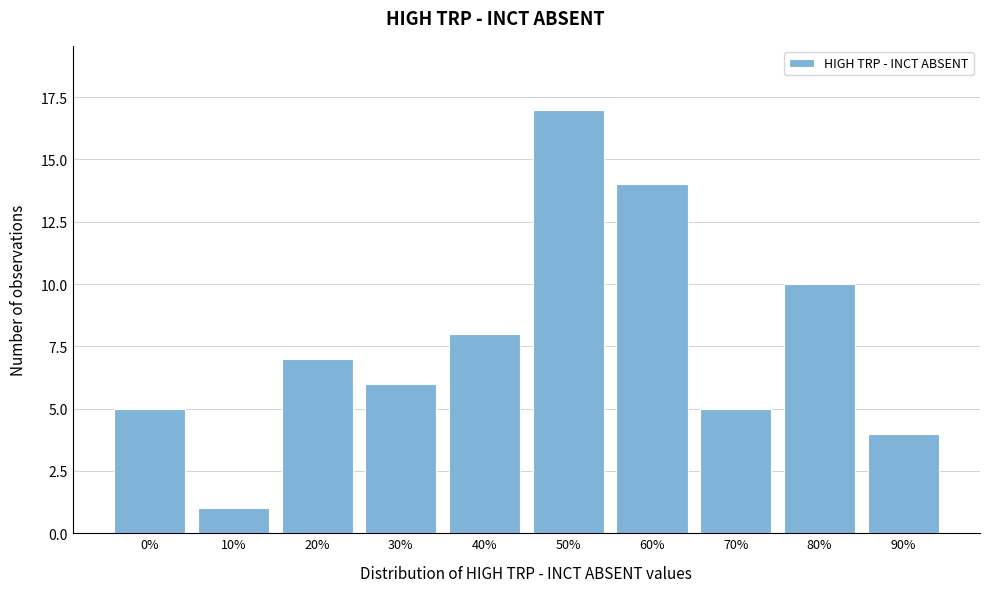

Reading right to left, list all the values displayed in this chart.

90%=4	80%=10	70%=5	60%=14	50%=17	40%=8	30%=6	20%=7	10%=1	0%=5